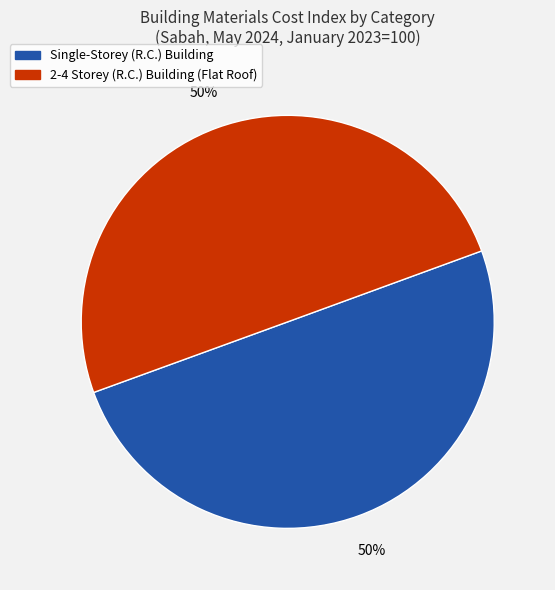

To the nearest percent, what is the average slice percentage?

50%